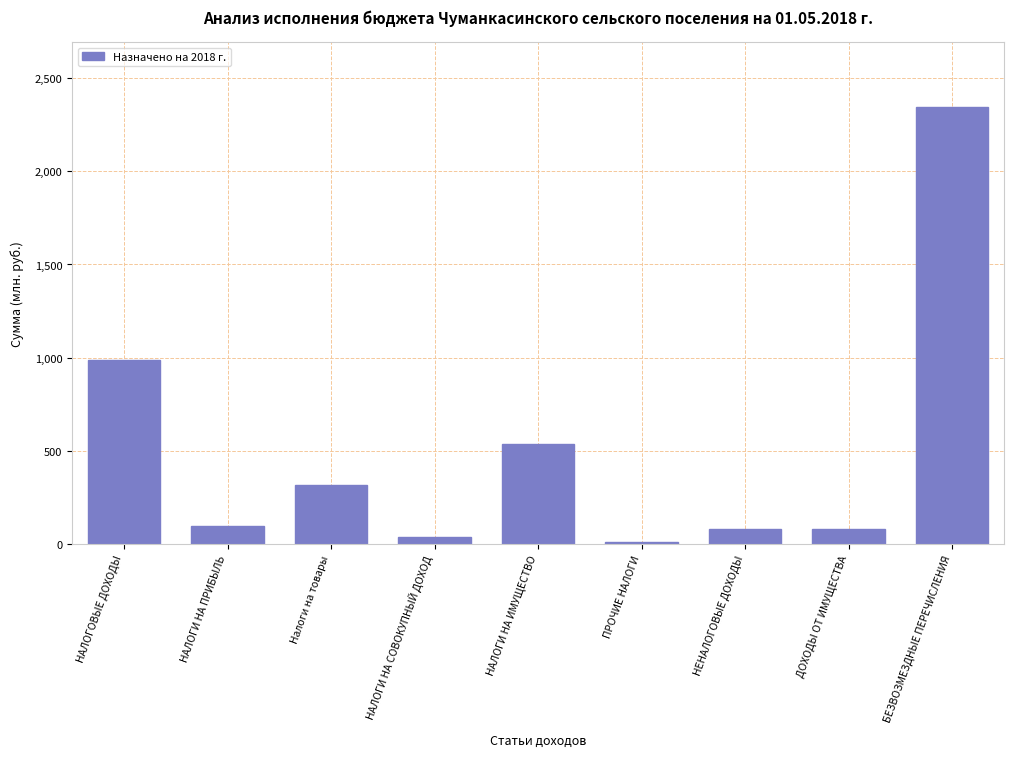

Reading left to right, extract all data points from this chart.

НАЛОГОВЫЕ ДОХОДЫ=989.1	НАЛОГИ НА ПРИБЫЛЬ=95.3	Налоги на товары=313.8	НАЛОГИ НА СОВОКУПНЫЙ ДОХОД=35.0	НАЛОГИ НА ИМУЩЕСТВО=535.0	ПРОЧИЕ НАЛОГИ=10.0	НЕНАЛОГОВЫЕ ДОХОДЫ=82.0	ДОХОДЫ ОТ ИМУЩЕСТВА=82.0	БЕЗВОЗМЕЗДНЫЕ ПЕРЕЧИСЛЕНИЯ=2343.7